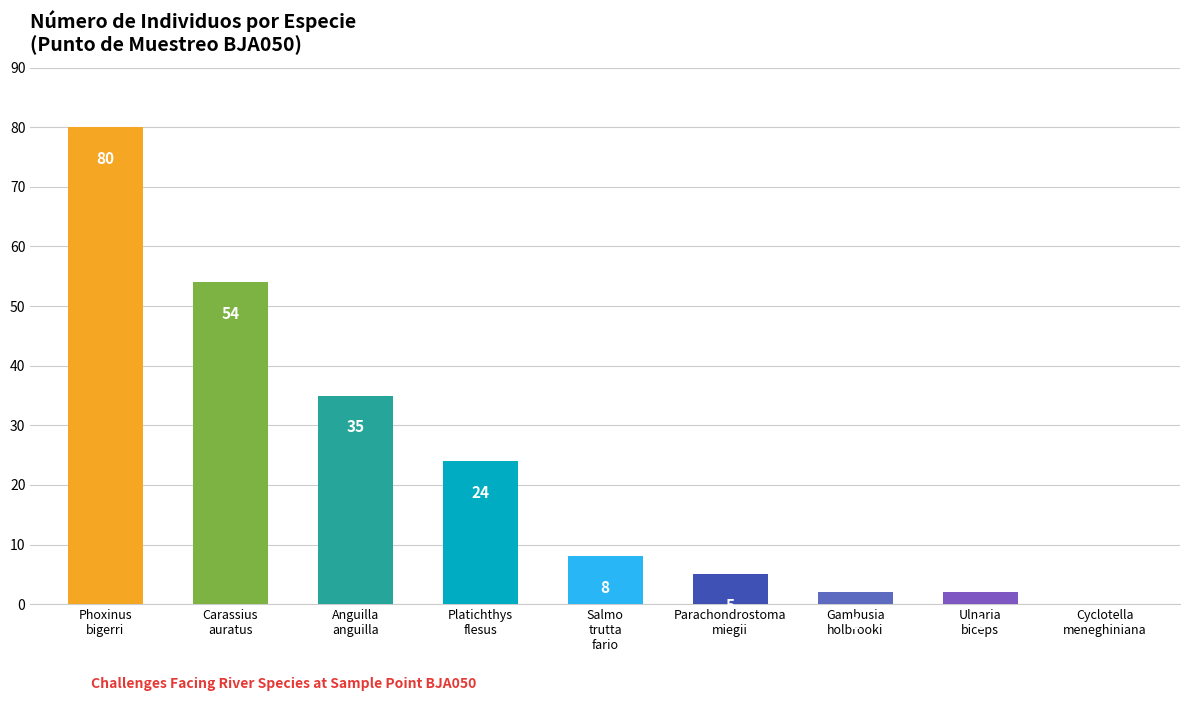

What is the sum of all values?

210